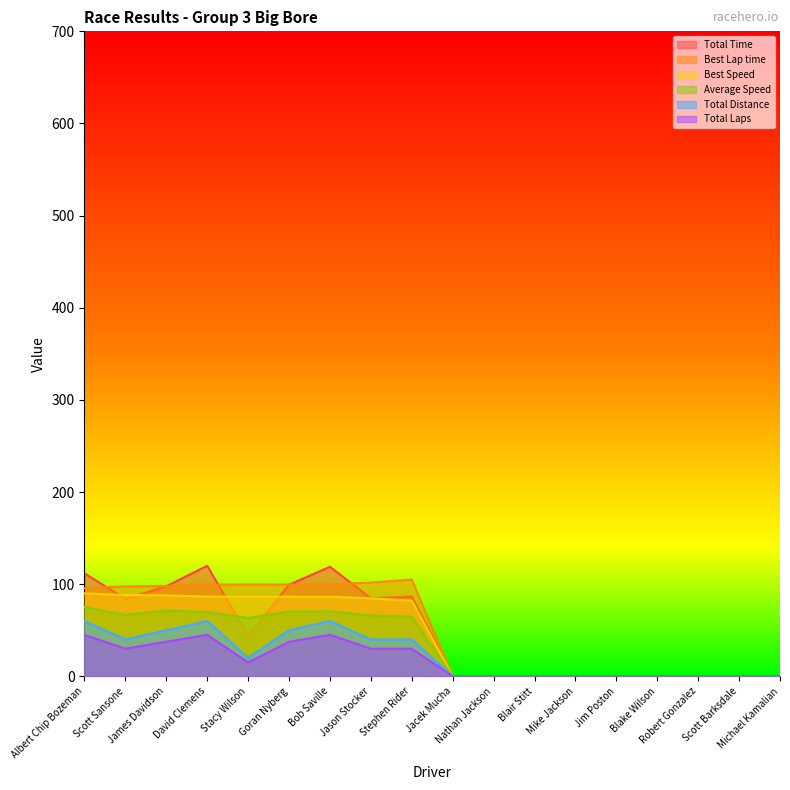

The Total Laps series shows 14.4 at Scott Sansone. True or false?

False